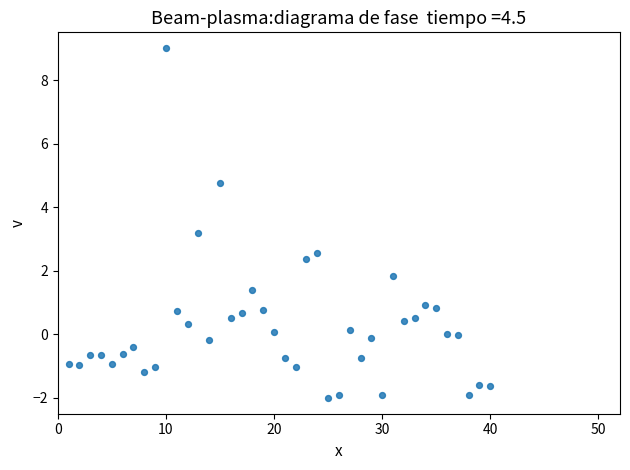

What Y value in the scatter plot is closest to 3?

3.2